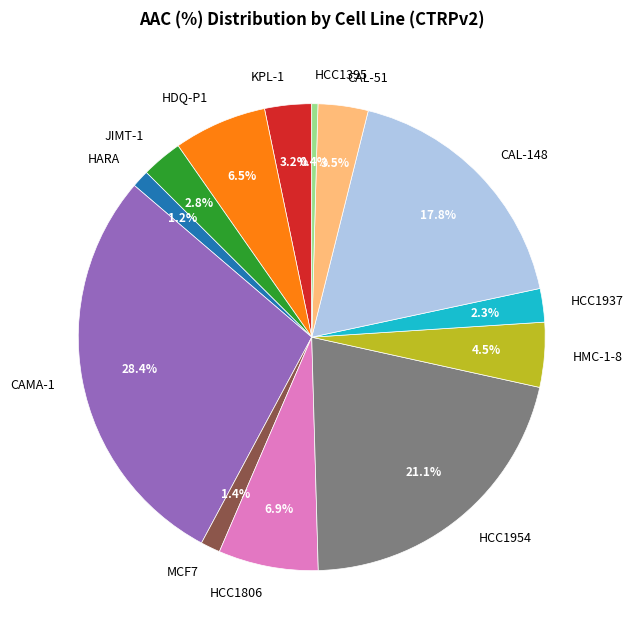

Is the sum of CAL-148 and JIMT-1 greater than half?

No